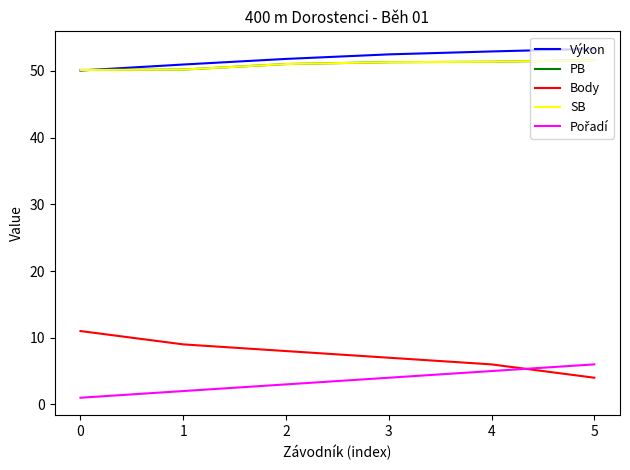

Which series has the widest spread of values?

Body